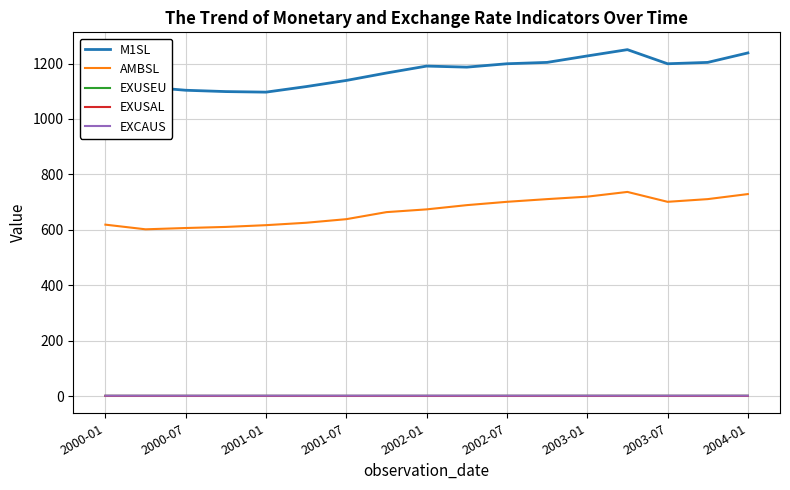

True or false: EXUSEU and M1SL intersect in this chart.

False